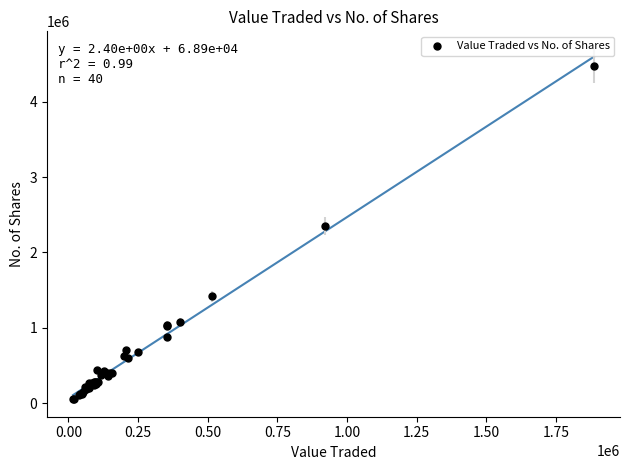

What Y value in the scatter plot is closest to 2266719?

2346626